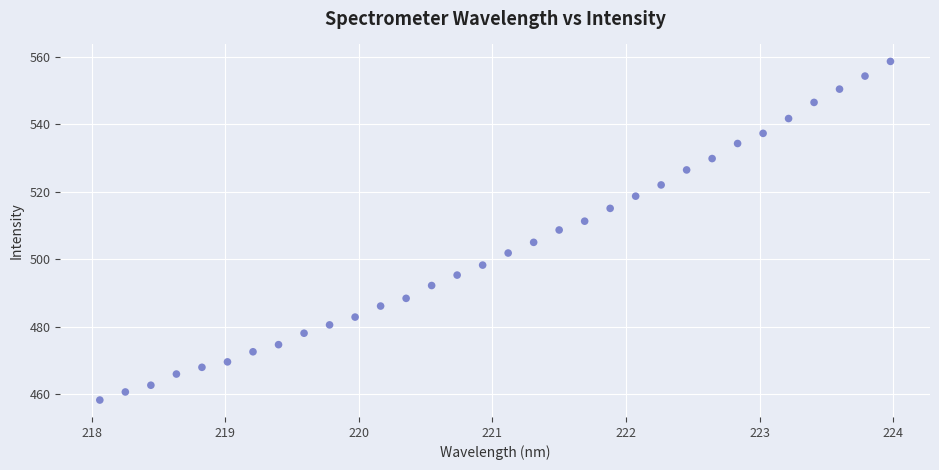

What is the range of X values (max minus min)?

5.9